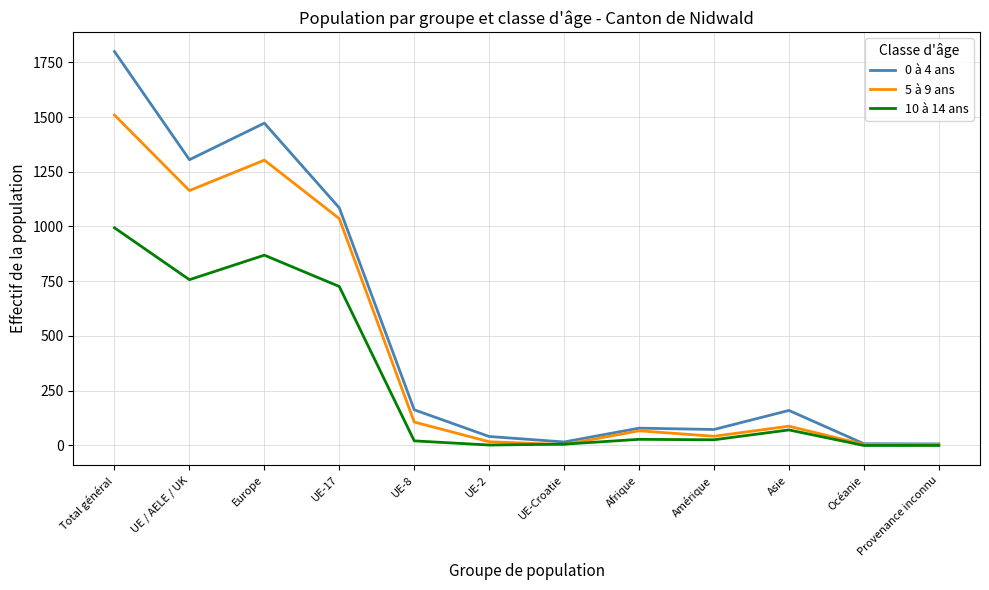

Which series has the largest range (max minus min)?

0 à 4 ans